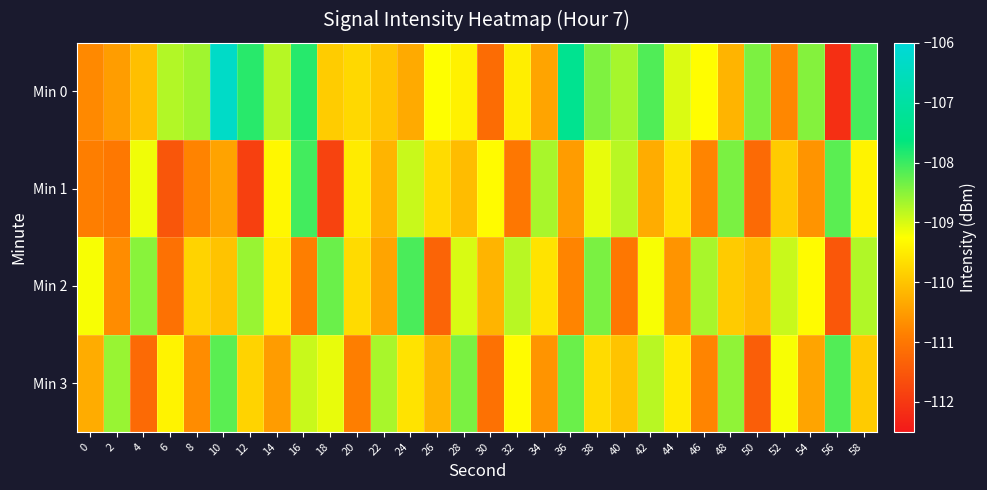

How many series are shown in this chart?

4